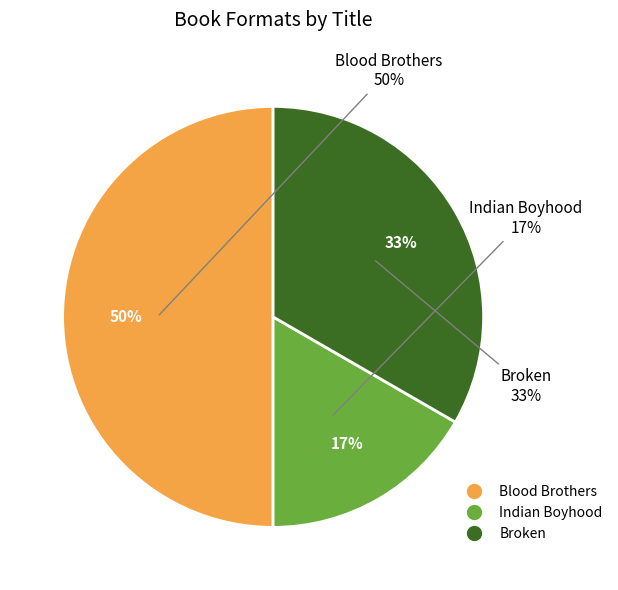

To the nearest percent, what is the average slice percentage?

33%